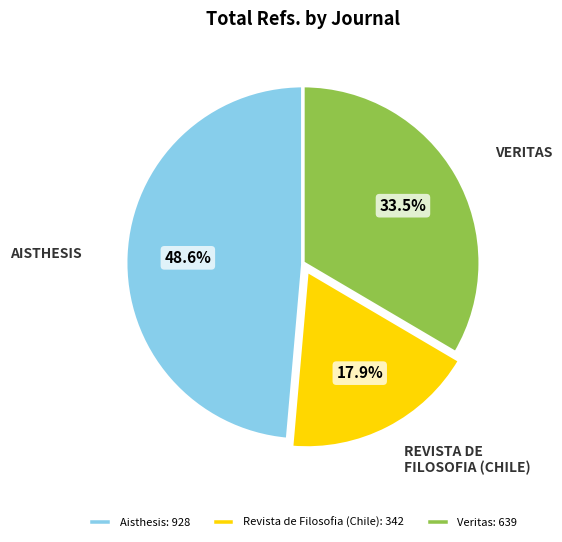

The Aisthesis slice represents 49% of the pie. True or false?

True